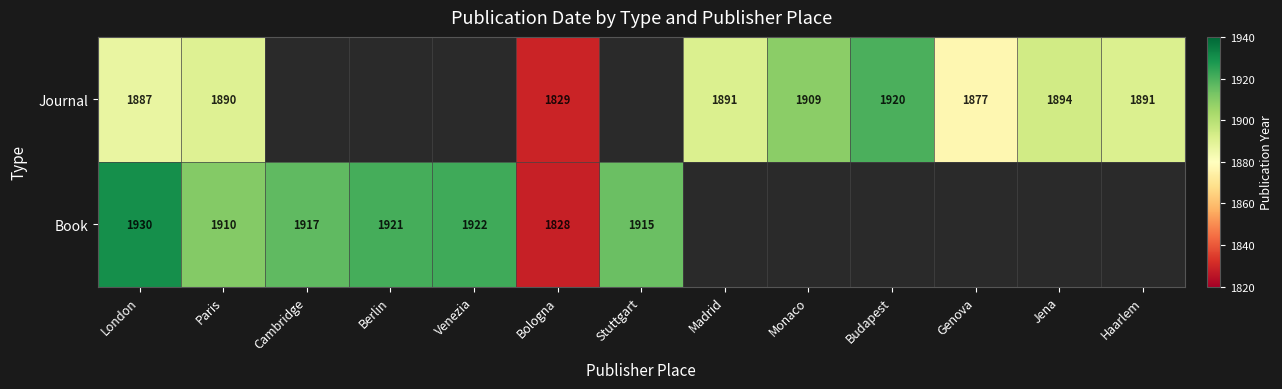

Is the value of Journal at London greater than the value of Book at Stuttgart?

No